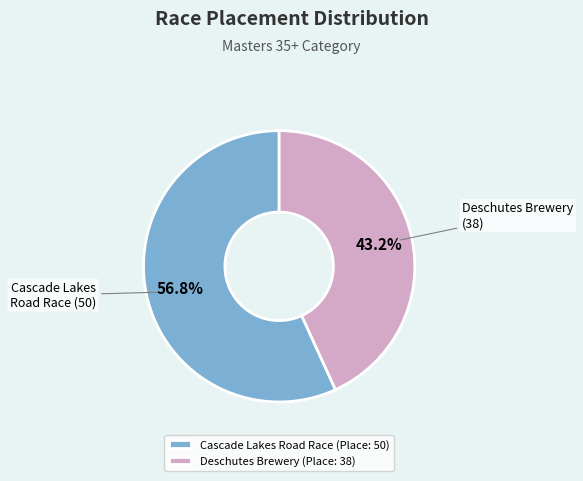

What is the ratio of the value at Cascade Lakes Road Race to the value at Deschutes Brewery?

1.3